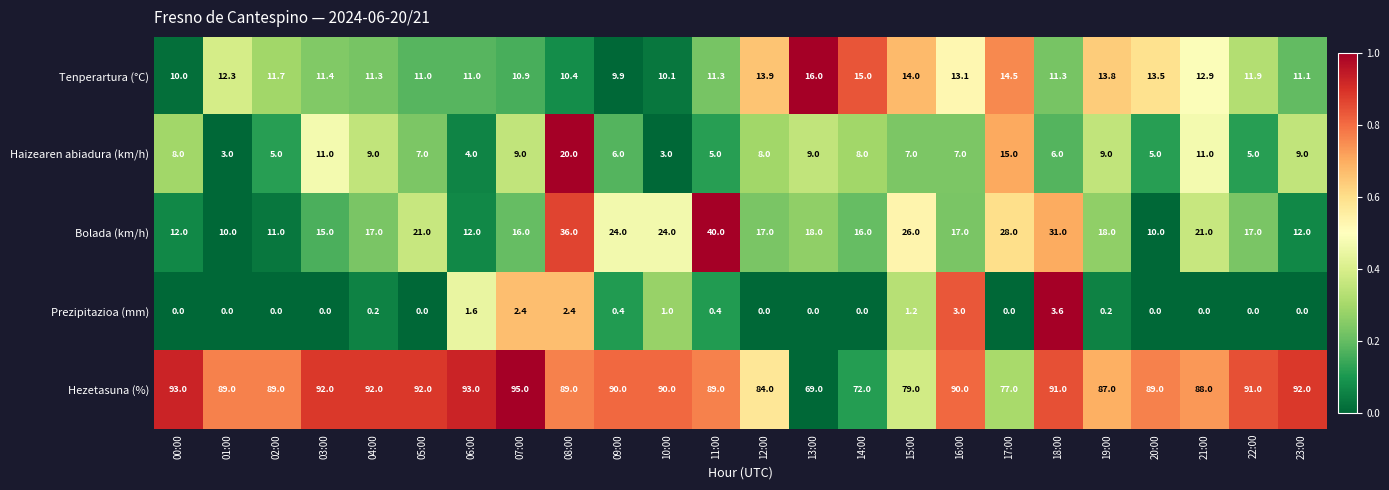

Read the Tenperartura (°C) value at 10:00.

10.1